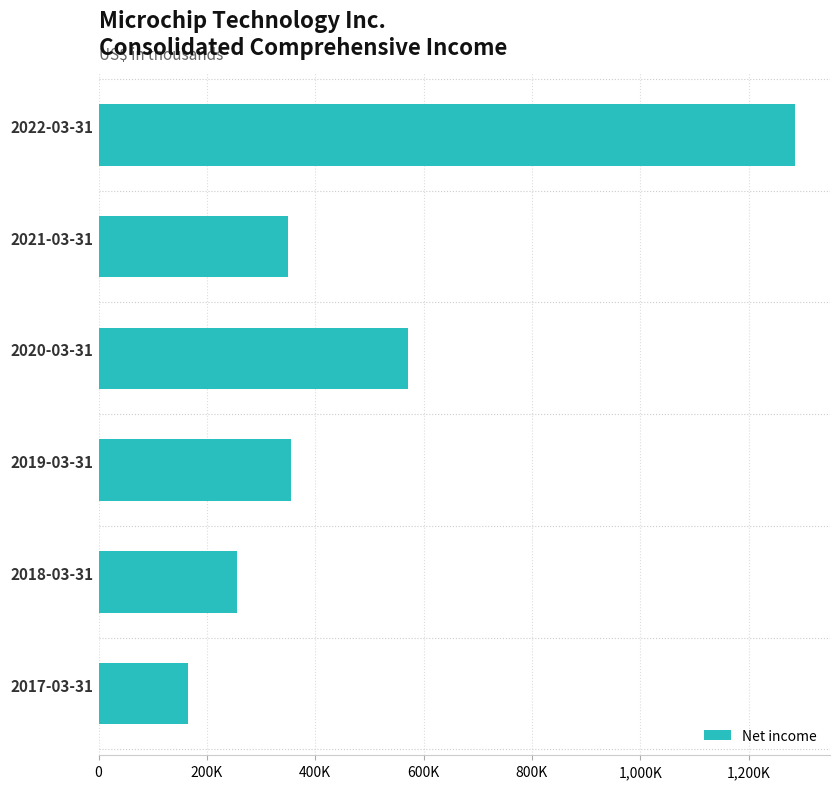

Does the chart contain any negative values?

No